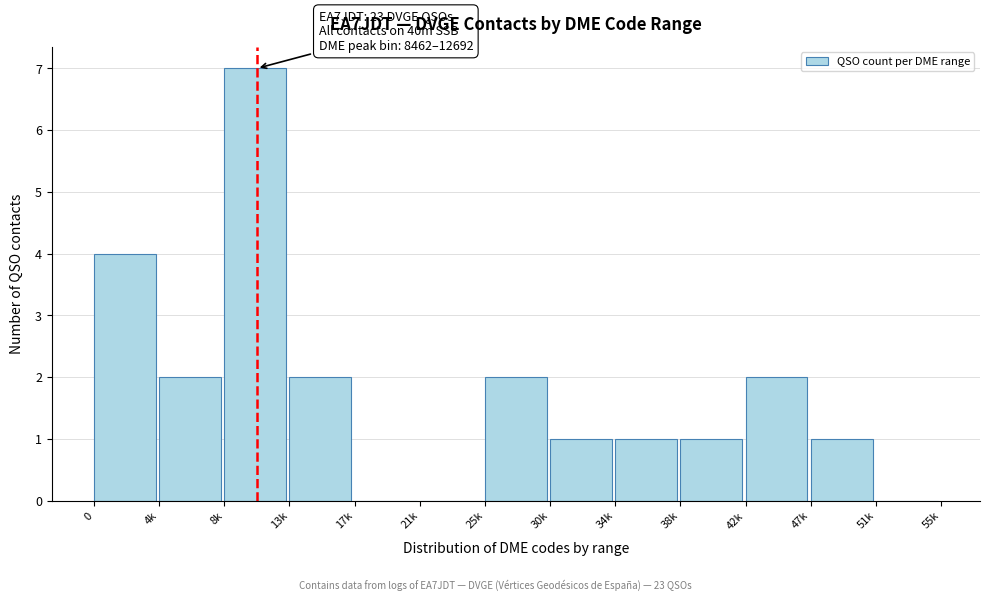

Reading right to left, extract all data points from this chart.

51k=0	47k=1	42k=2	38k=1	34k=1	30k=1	25k=2	21k=0	17k=0	13k=2	8k=7	4k=2	0=4